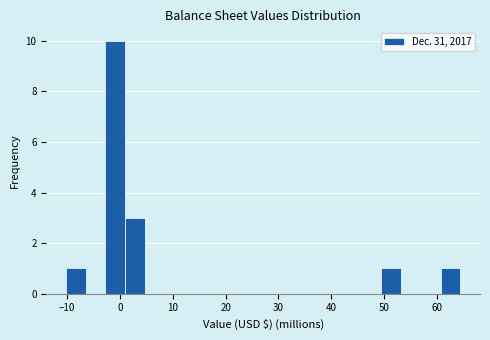

Read against the x-axis, roughly where is the centre of the tallest bar?

-1